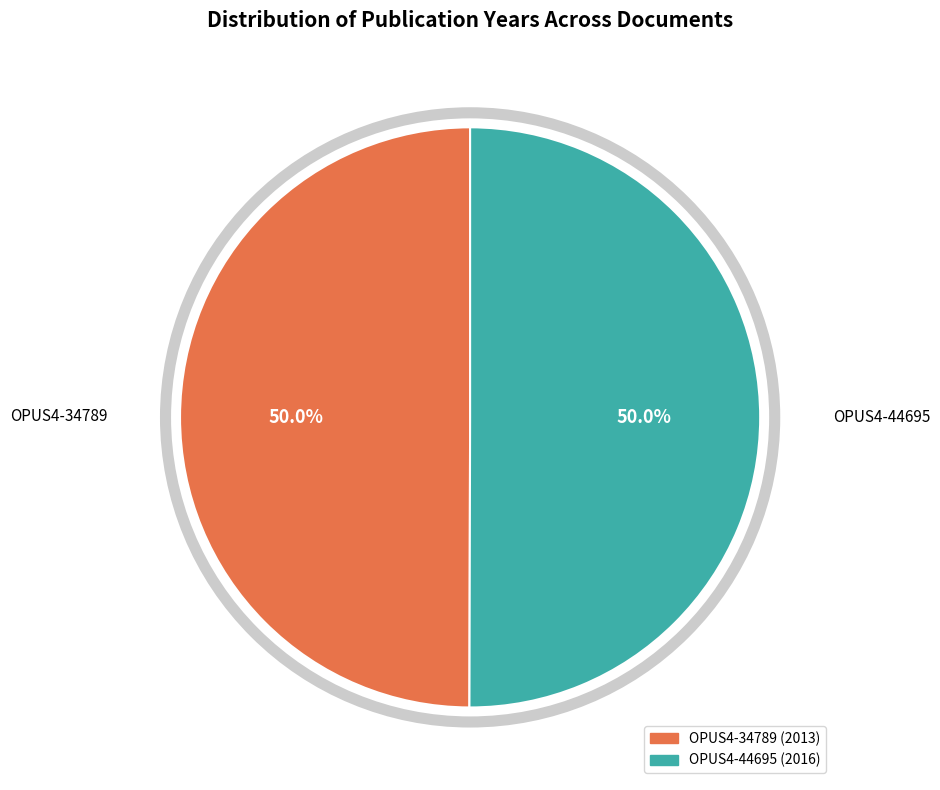

True or false: OPUS4-44695 accounts for 50% of the total.

True